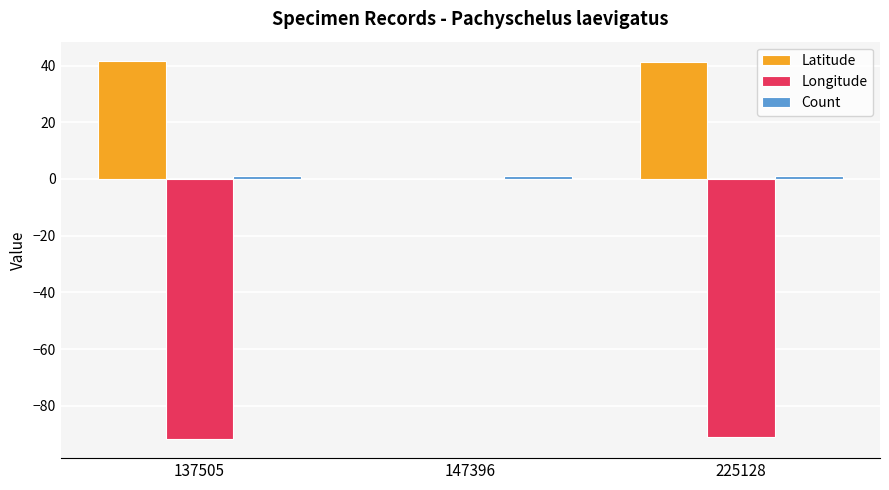

At which category is the sum across all series the highest?

147396